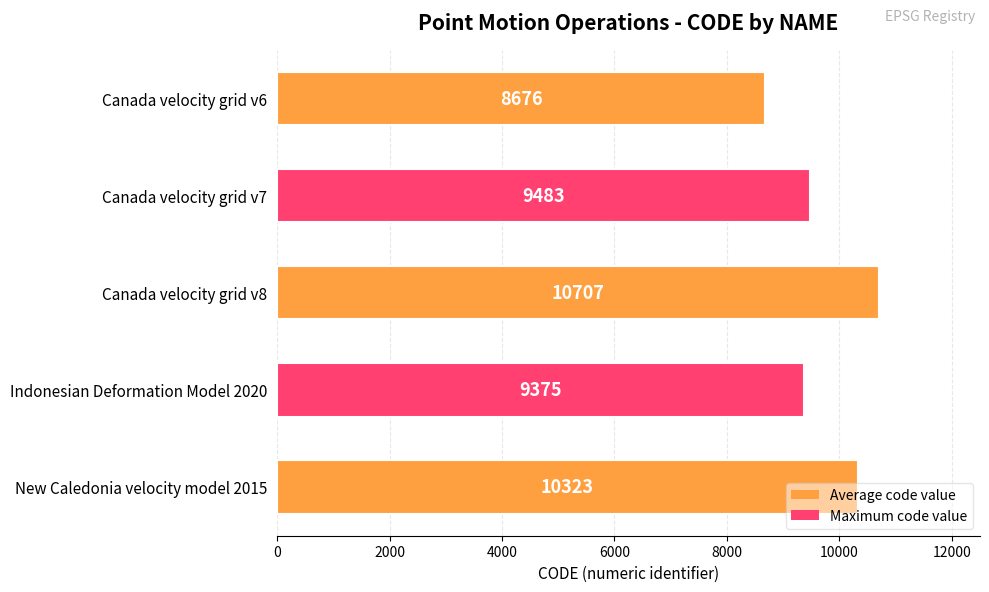

Where is the data nearest to the value 9691?

Canada velocity grid v7